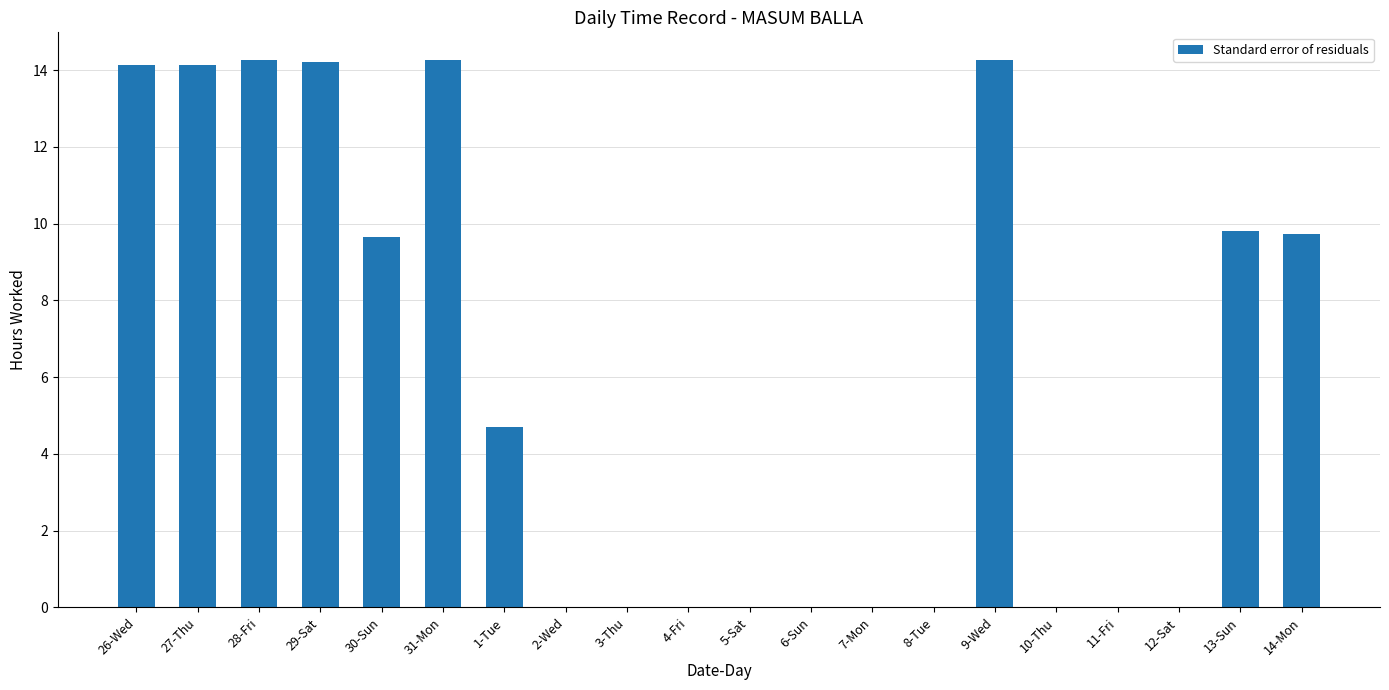

How many categories are shown in the chart?

20